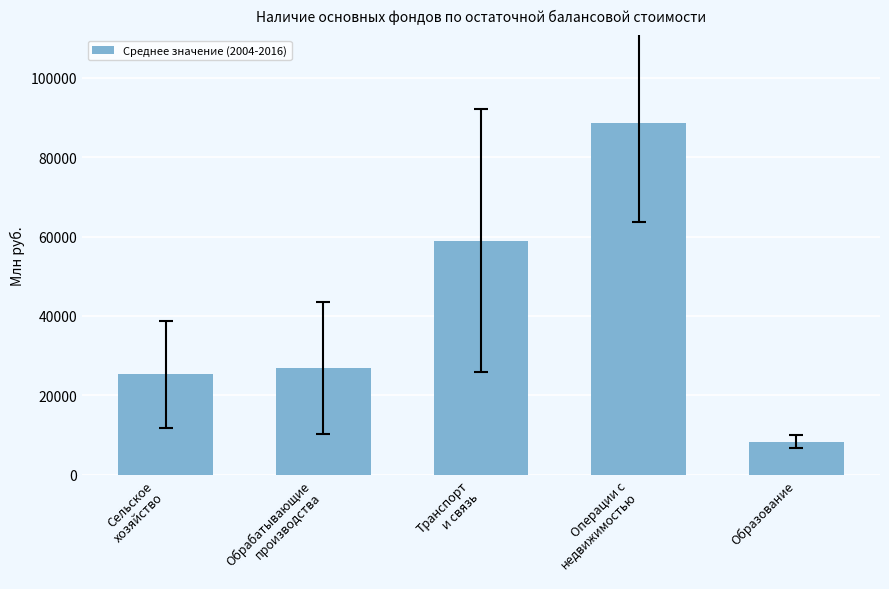

What is the approximate value at Образование?

8324.9